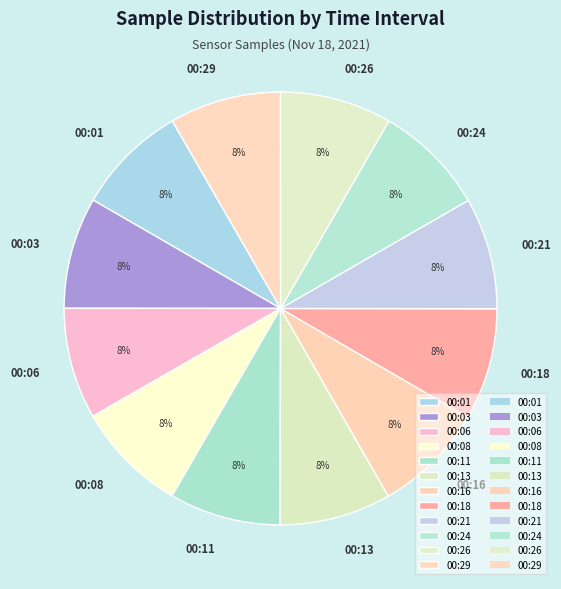

Do 00:06 and 00:16 together represent more than half of the pie?

No